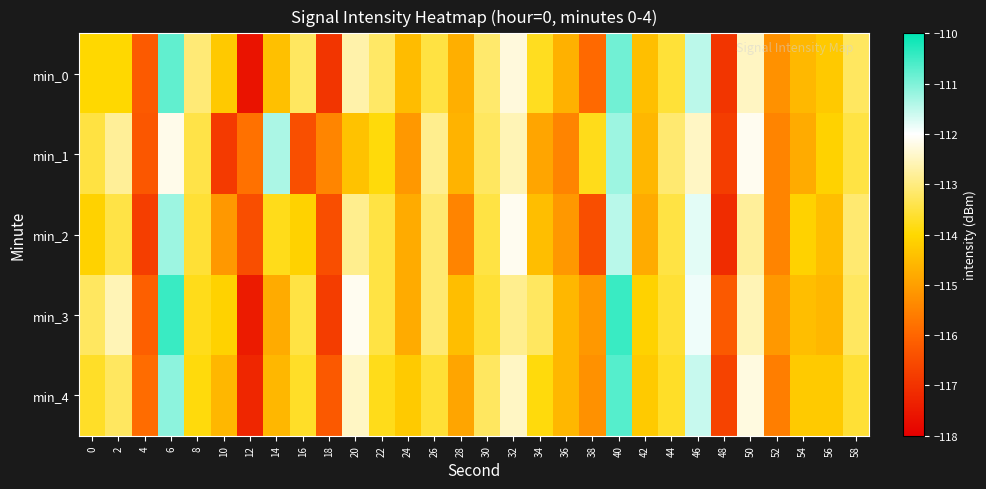

Reading left to right, list all the values displayed in this chart.

min_0: 0=-114.0	2=-114.0	4=-116.2	6=-110.8	8=-113.1	10=-114.3	12=-117.6	14=-114.4	16=-113.2	18=-117.0	20=-112.7	22=-113.2	24=-114.5	26=-113.5	28=-114.7	30=-113.1	32=-112.3	34=-113.7	36=-114.7	38=-115.9	40=-110.9	42=-114.4	44=-113.6	46=-111.5	48=-116.9	50=-112.5	52=-115.2	54=-114.5	56=-114.3	58=-113.2
min_1: 0=-113.5	2=-112.8	4=-116.3	6=-112.2	8=-113.4	10=-116.9	12=-115.8	14=-111.3	16=-116.4	18=-115.4	20=-114.4	22=-113.9	24=-115.1	26=-112.9	28=-114.7	30=-113.2	32=-112.6	34=-114.9	36=-115.5	38=-113.8	40=-111.2	42=-114.6	44=-113.1	46=-112.5	48=-116.8	50=-112.1	52=-115.5	54=-114.8	56=-114.1	58=-113.5
min_2: 0=-114.1	2=-113.4	4=-116.8	6=-111.2	8=-113.6	10=-115.1	12=-116.5	14=-113.8	16=-114.1	18=-116.5	20=-112.9	22=-113.5	24=-114.8	26=-113.1	28=-115.5	30=-113.5	32=-112.1	34=-114.5	36=-115.1	38=-116.5	40=-111.5	42=-114.8	44=-113.5	46=-111.8	48=-117.1	50=-112.8	52=-115.5	54=-114.1	56=-114.5	58=-113.1
min_3: 0=-113.2	2=-112.6	4=-116.1	6=-110.5	8=-113.8	10=-114.1	12=-117.5	14=-114.8	16=-113.5	18=-116.8	20=-112.1	22=-113.5	24=-114.8	26=-113.1	28=-114.5	30=-113.6	32=-112.9	34=-113.2	36=-114.6	38=-115.1	40=-110.5	42=-114.1	44=-113.6	46=-111.9	48=-116.2	50=-112.6	52=-115.1	54=-114.5	56=-114.6	58=-113.2
min_4: 0=-113.7	2=-113.2	4=-115.9	6=-111.1	8=-113.9	10=-114.6	12=-117.2	14=-114.6	16=-113.7	18=-116.2	20=-112.5	22=-113.8	24=-114.2	26=-113.6	28=-114.9	30=-113.2	32=-112.5	34=-113.9	36=-114.6	38=-115.2	40=-110.7	42=-114.2	44=-113.7	46=-111.6	48=-116.7	50=-112.2	52=-115.6	54=-114.2	56=-114.2	58=-113.6